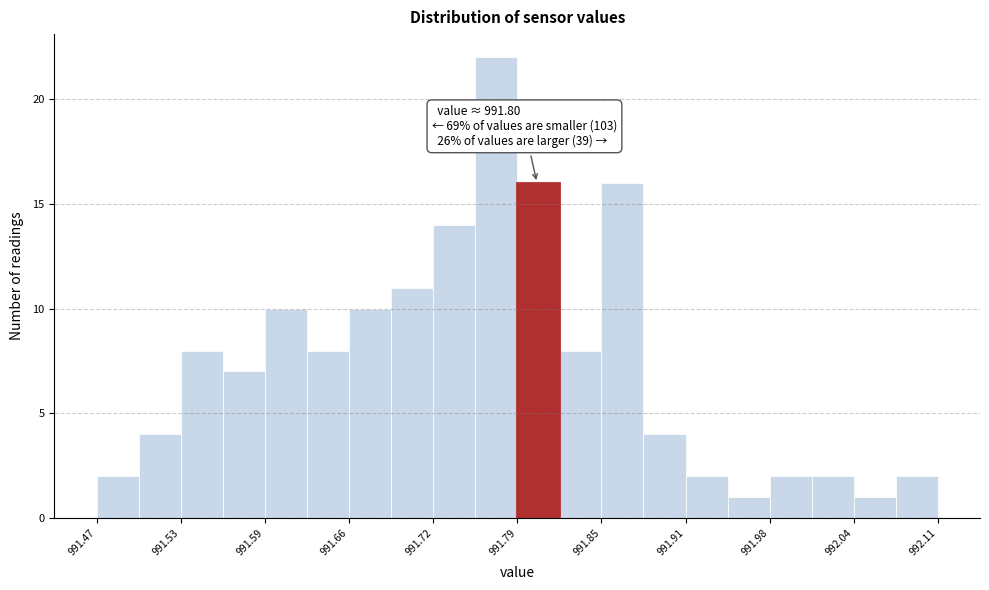

Around what value on the x-axis is the tallest bar? Give the approximate position of its centre, as read against the axis.

991.77